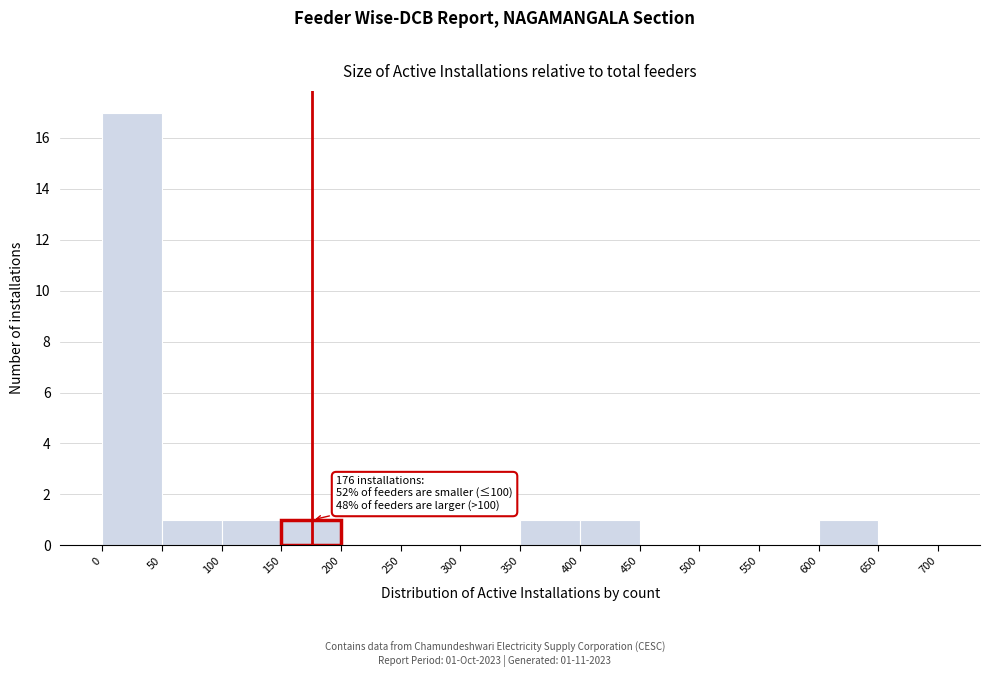

Which range on the x-axis has the tallest bar?

0 to 50